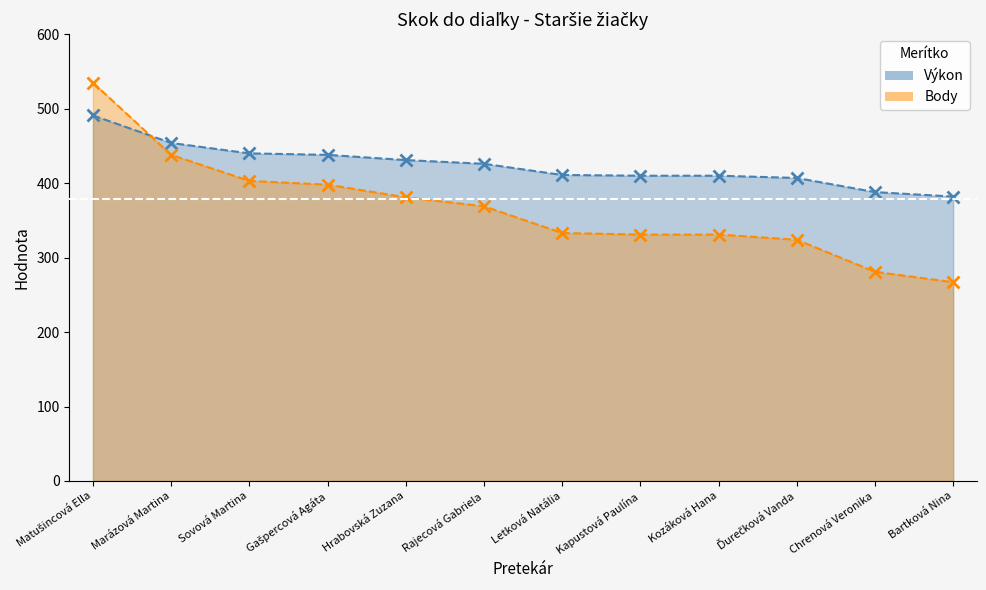

Does the chart have visible grid lines?

No